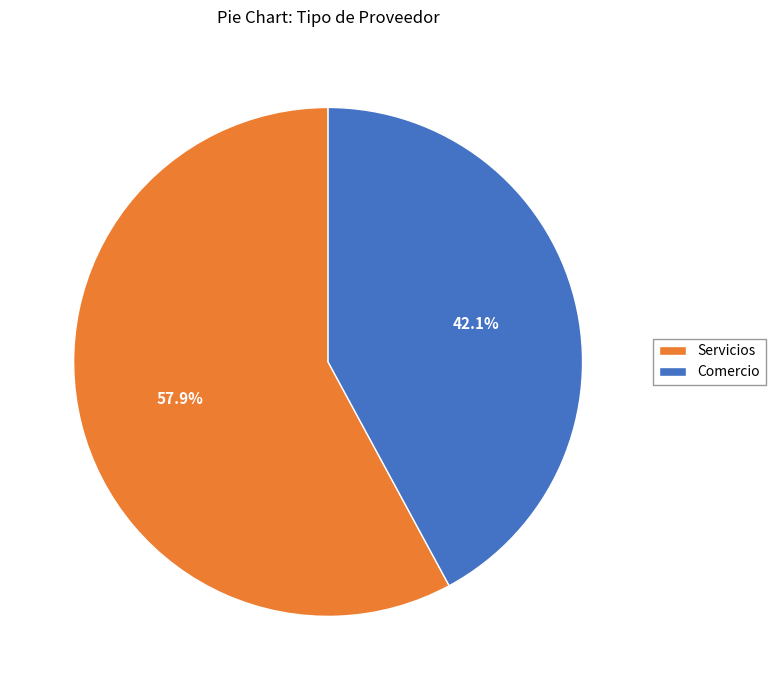

To the nearest percent, what is the difference between the Servicios and Comercio slice percentages?

16%